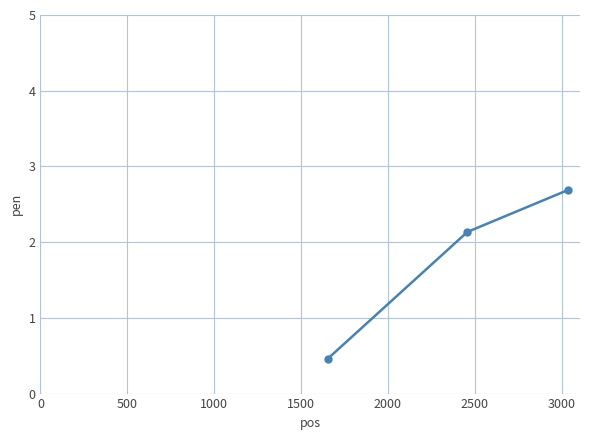

Reading left to right, extract all data points from this chart.

0.5	2.1	2.7